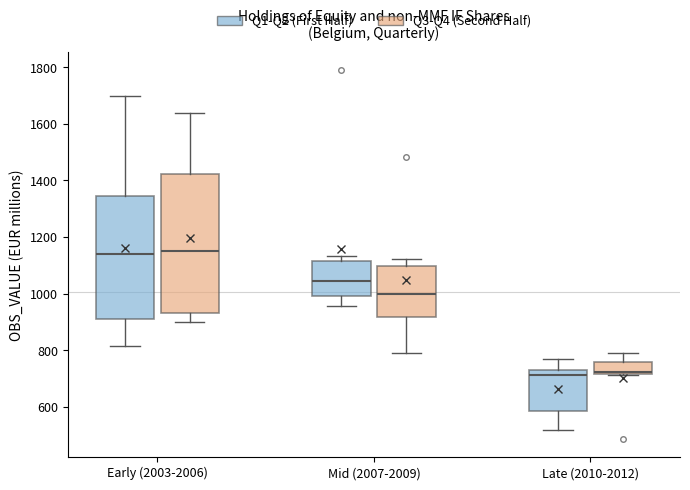

Comparing the boxes themselves (not the whiskers), which one is the tallest?

Early (2003-2006) (Q3-Q4 (Second Half))